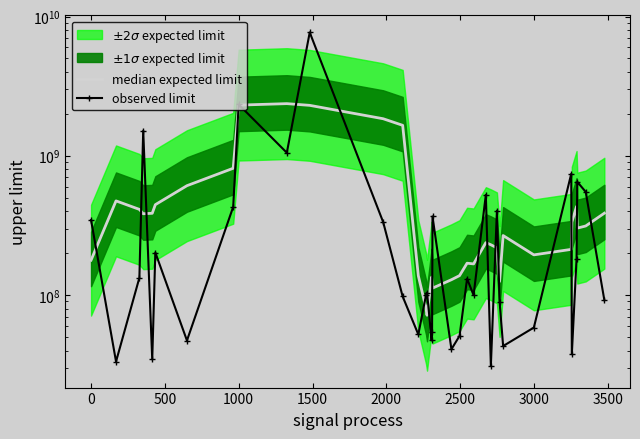

True or false: observed limit has a value of 25273293.3 at 28.

False